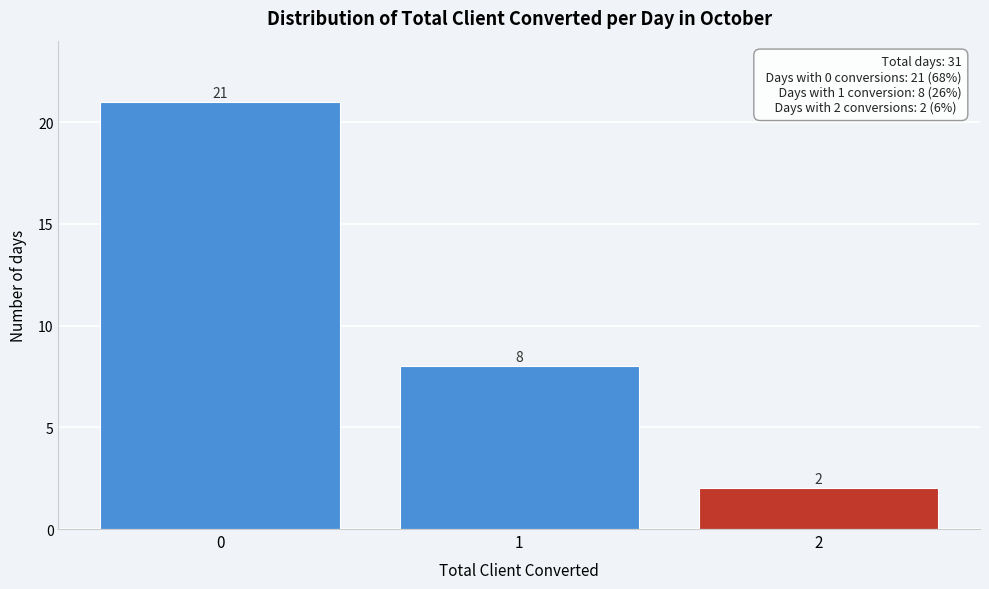

Over which range of the x-axis is the bar tallest?

-0.5 to 0.5